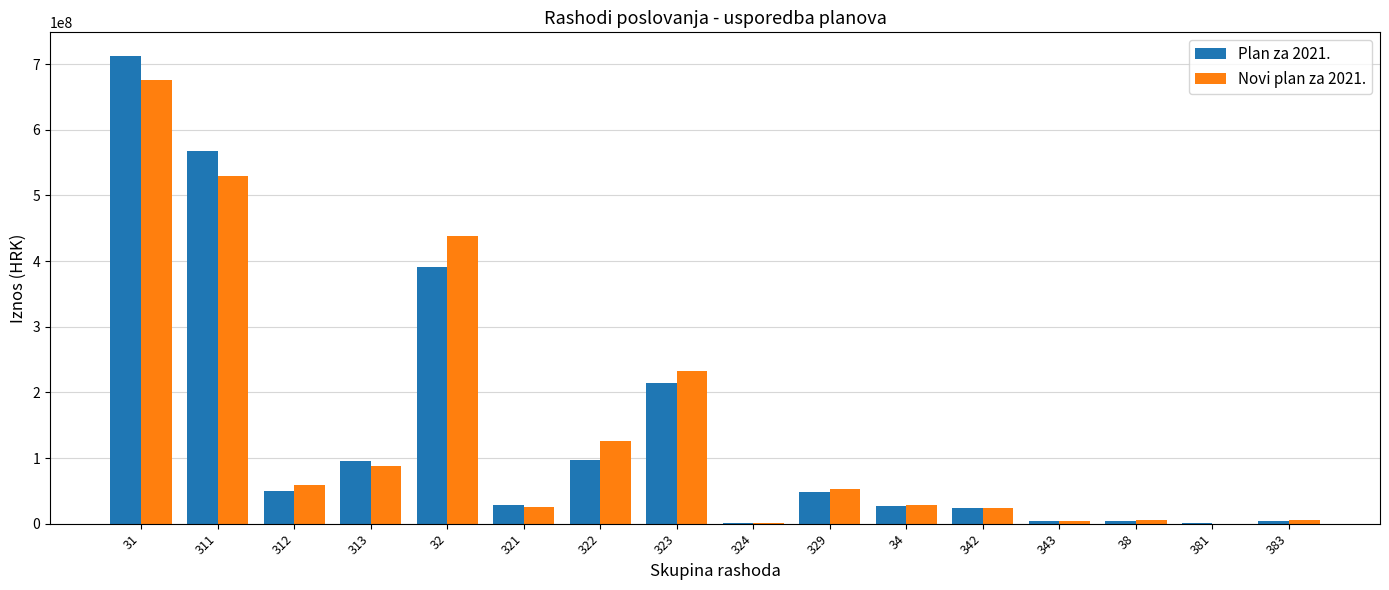

The value of Plan za 2021. at 323 is 215000000. True or false?

True